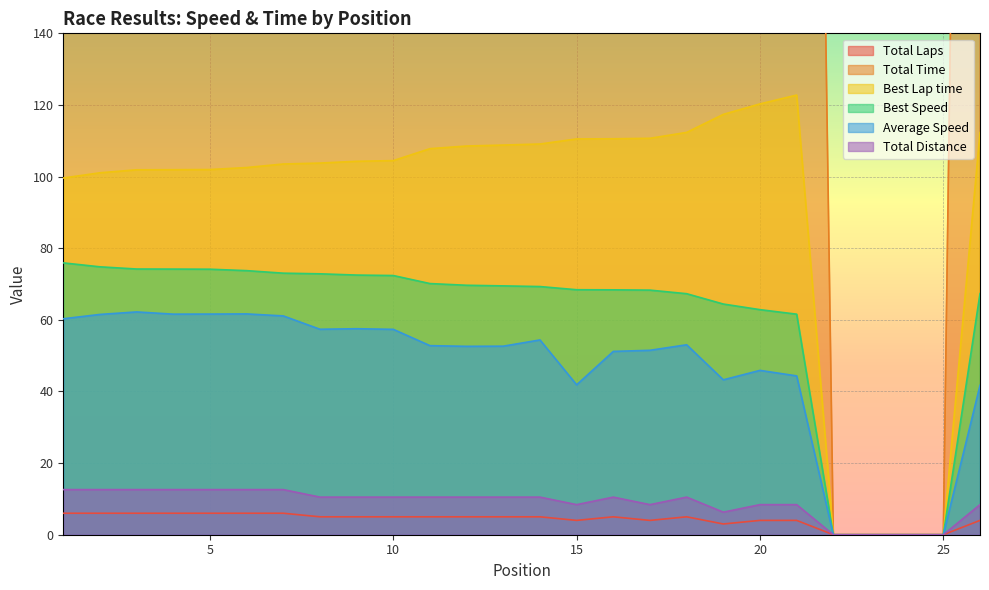

At which category is the sum across all series the highest?

1